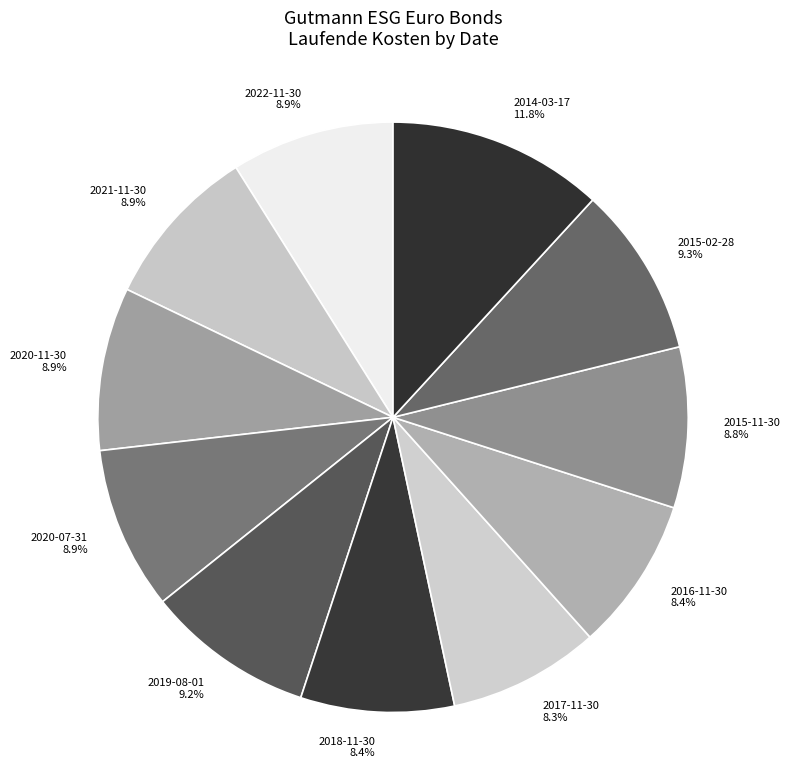

The 2020-11-30 slice represents 9% of the pie. True or false?

True